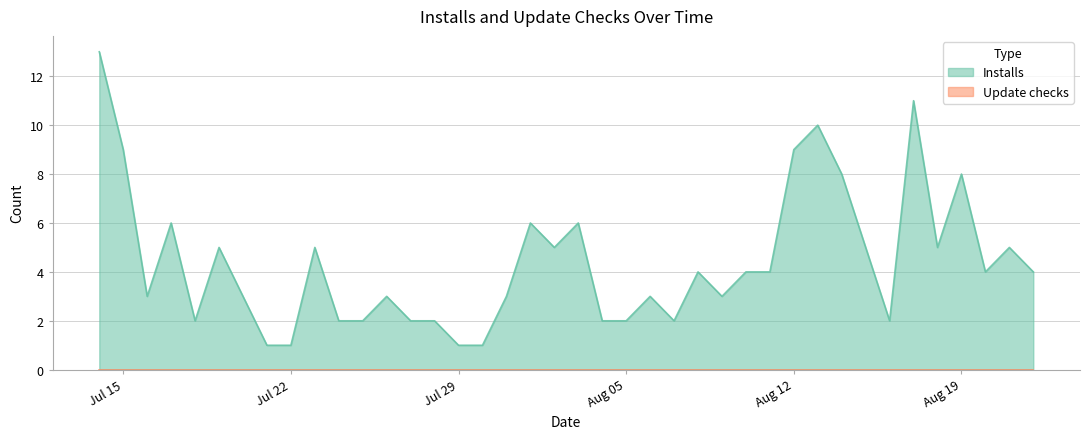

What is the smallest value displayed?

0